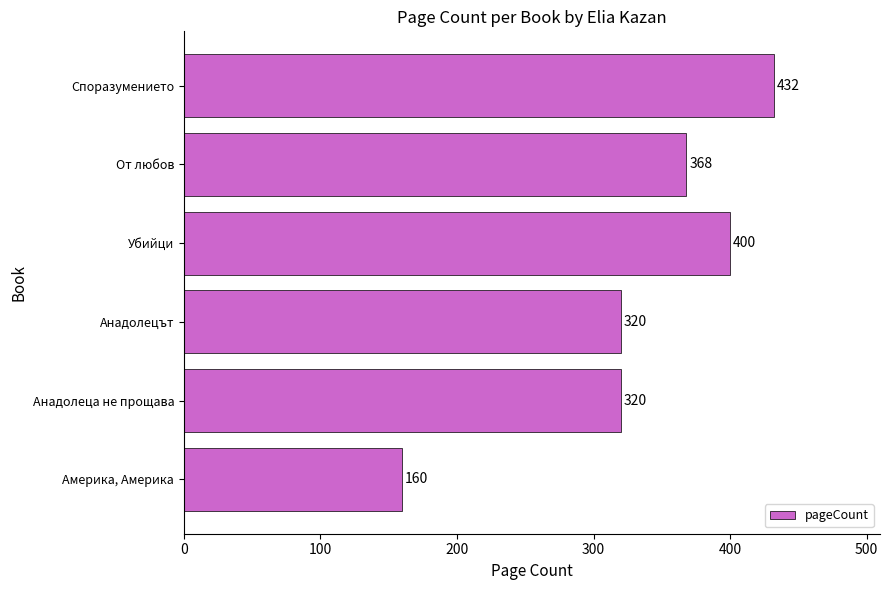

What is the average value?

333